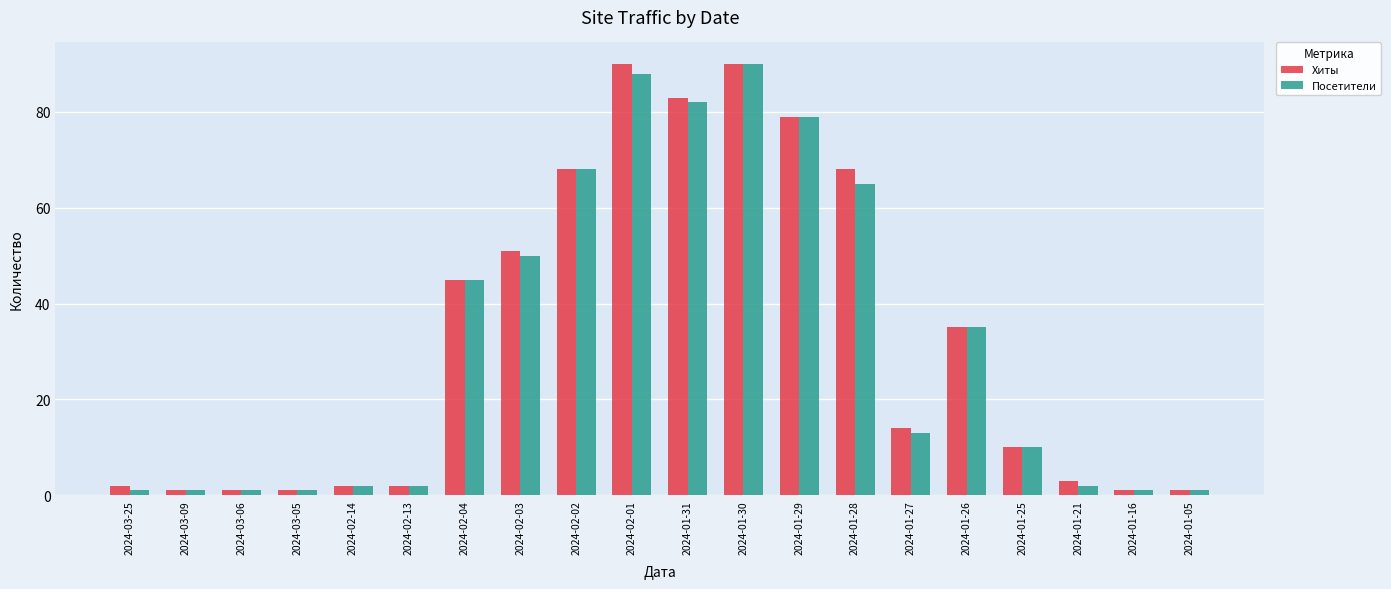

Is it true that Хиты equals 10 at 2024-01-25?

True